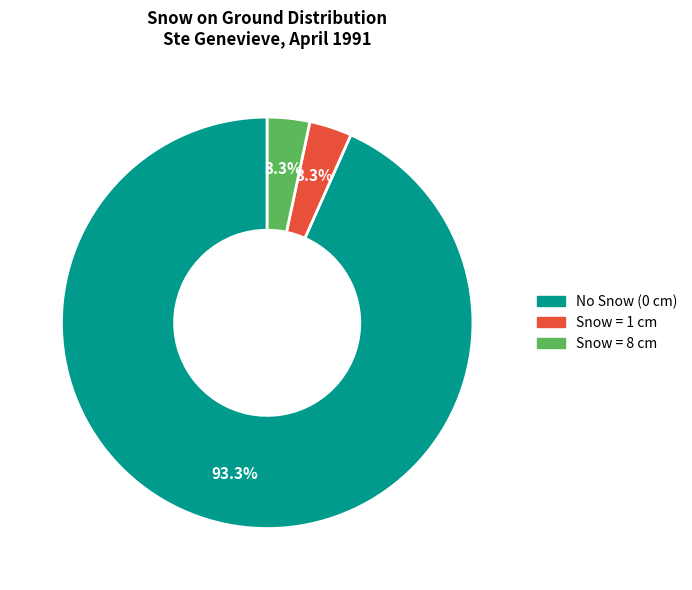

Is there any slice that represents more than half of the pie?

Yes